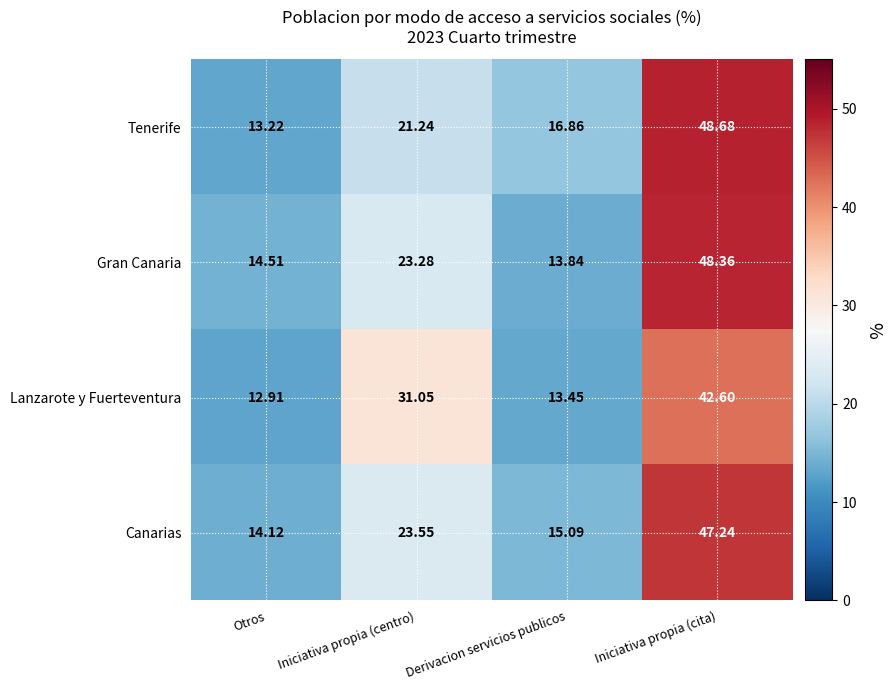

Where is Lanzarote y Fuerteventura nearest to the value 27?

Iniciativa propia (centro)